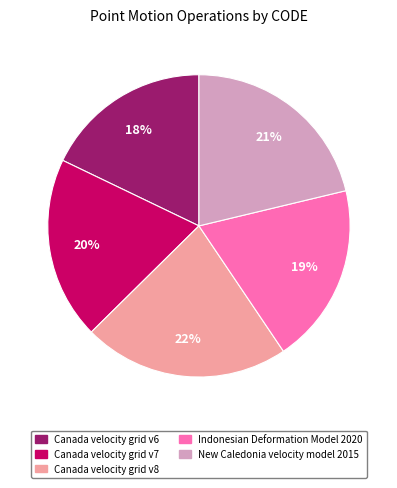

To the nearest percent, what is the difference between the Canada velocity grid v8 and Indonesian Deformation Model 2020 slice percentages?

3%